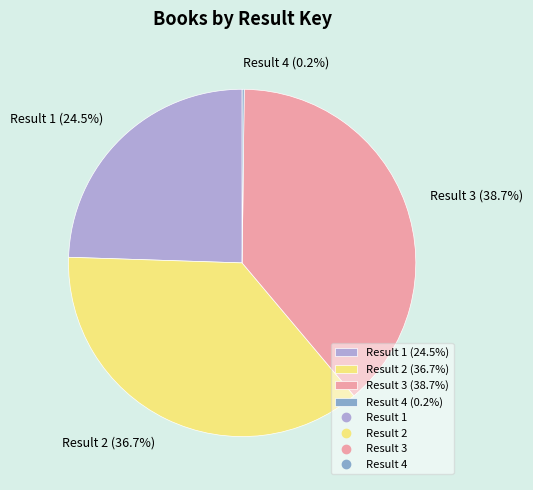

Between Result 1 (24.5%) and Result 2 (36.7%), which is larger?

Result 2 (36.7%)